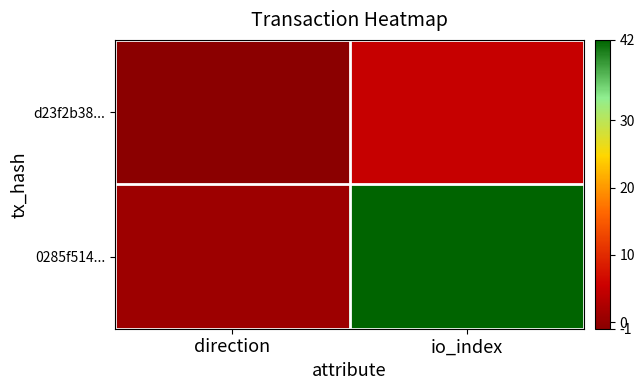

Which series changed the most between direction and io_index?

0285f514...